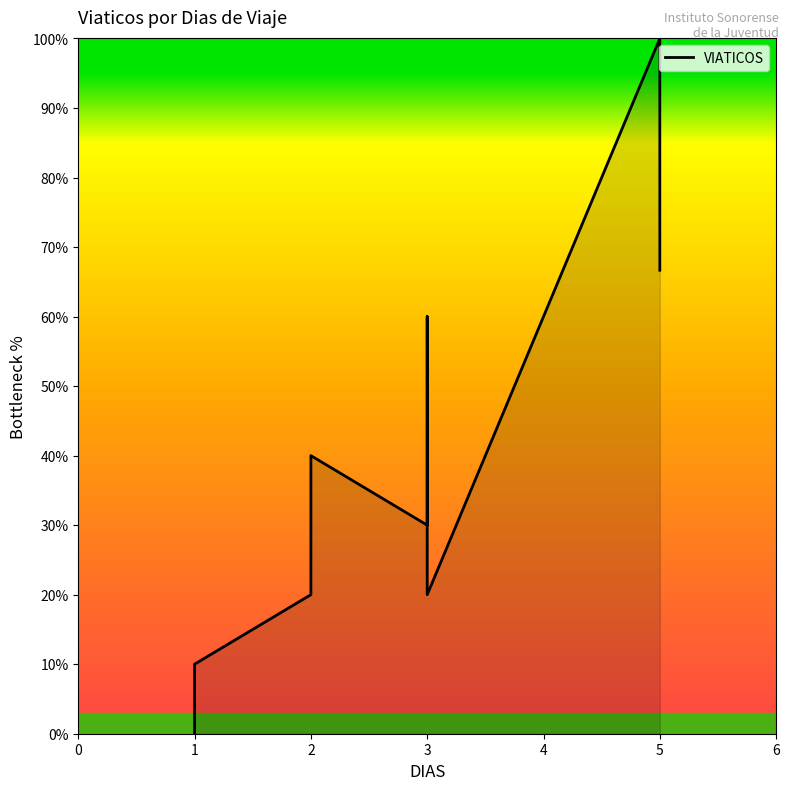

What is the sum of all values?

433.3